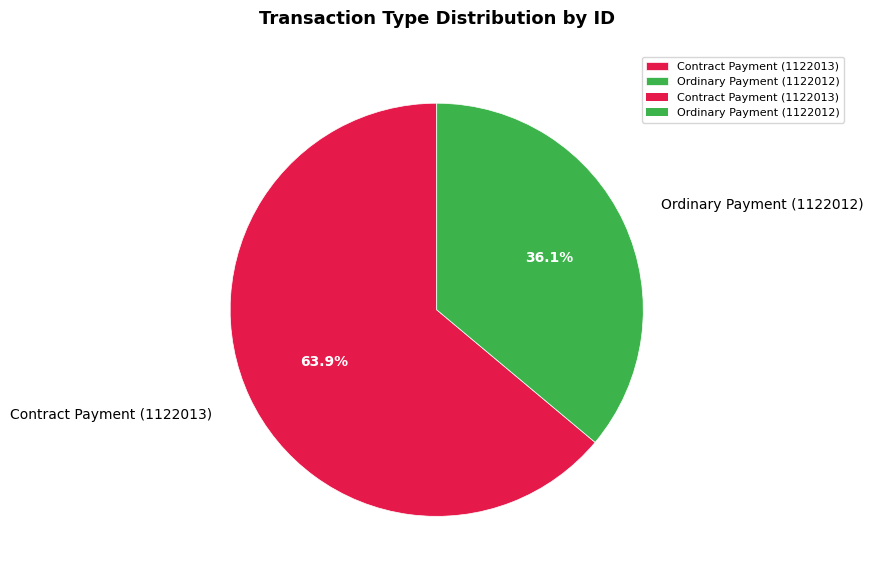

Which slice is the smallest?

Ordinary Payment (1122012)